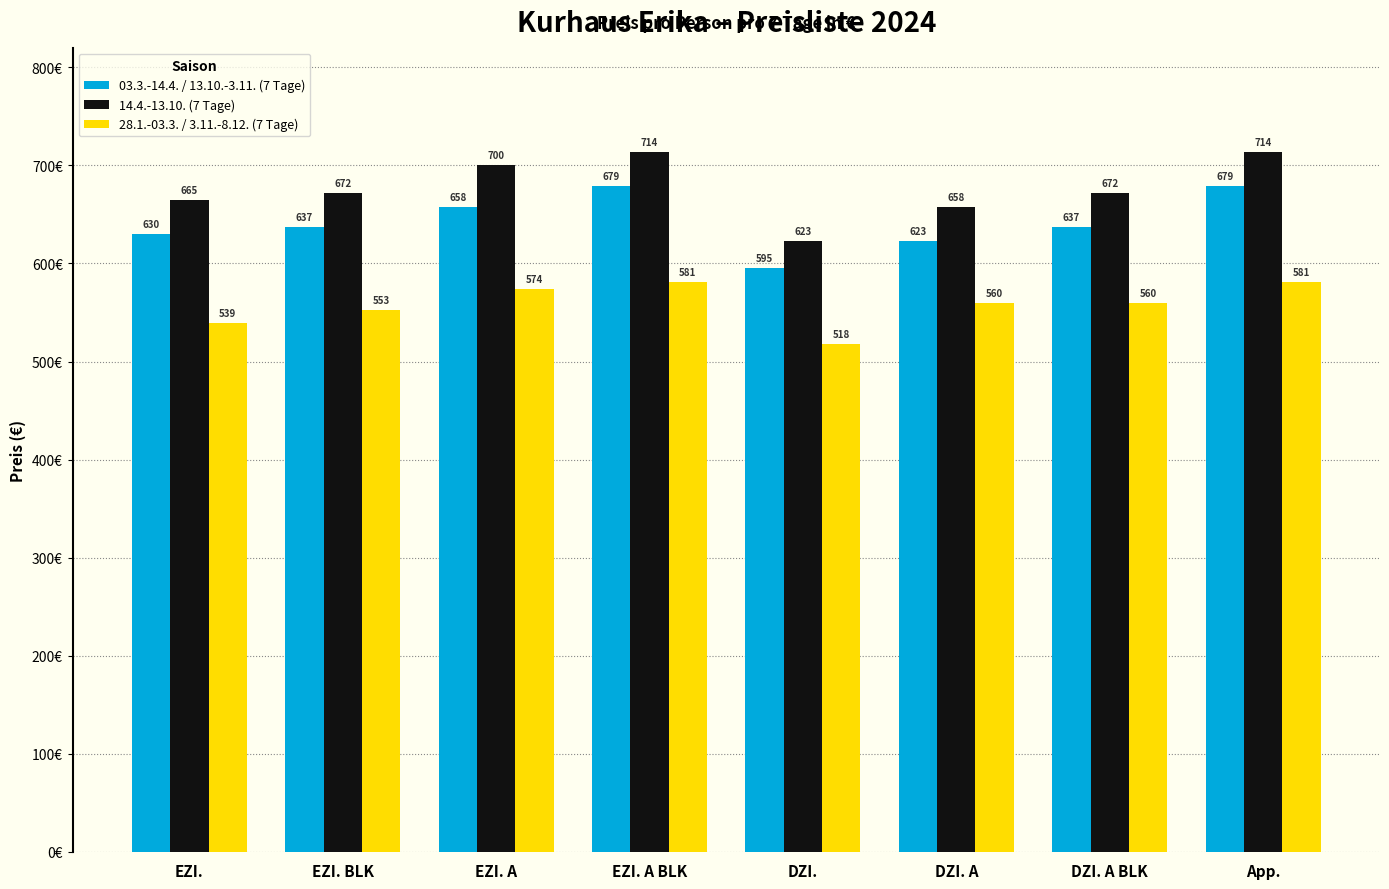

Rank the series at EZI. A from highest to lowest value.

14.4.-13.10. (7 Tage), 03.3.-14.4. / 13.10.-3.11. (7 Tage), 28.1.-03.3. / 3.11.-8.12. (7 Tage)